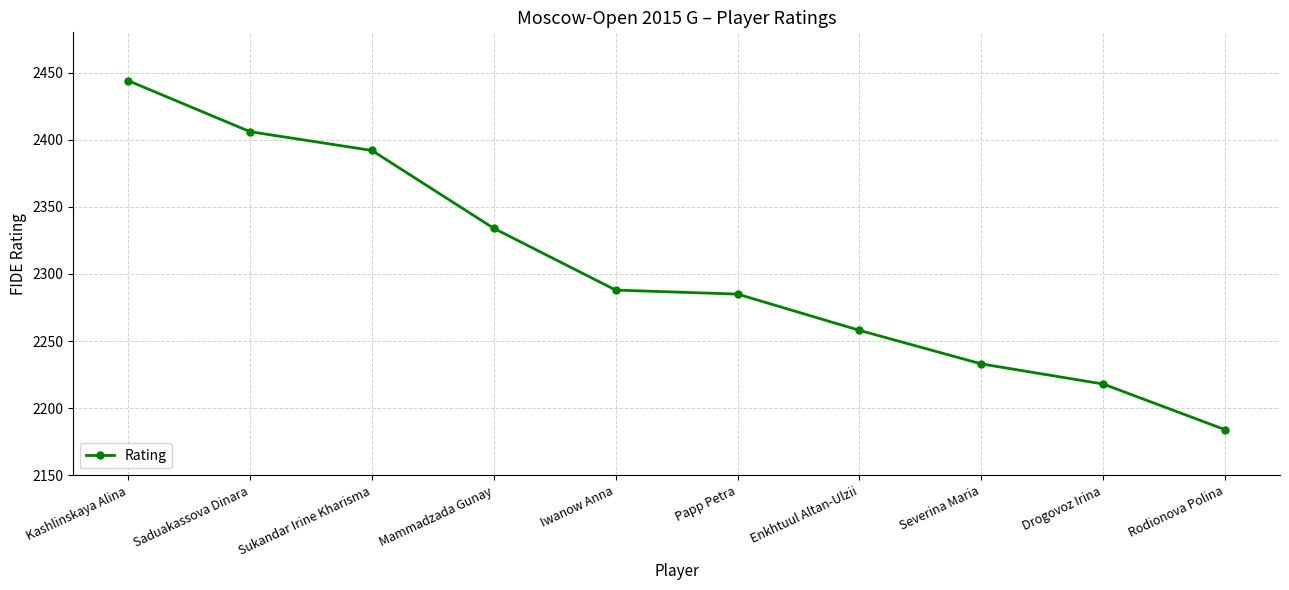

What is the label of the 10th point from the left?

Rodionova Polina